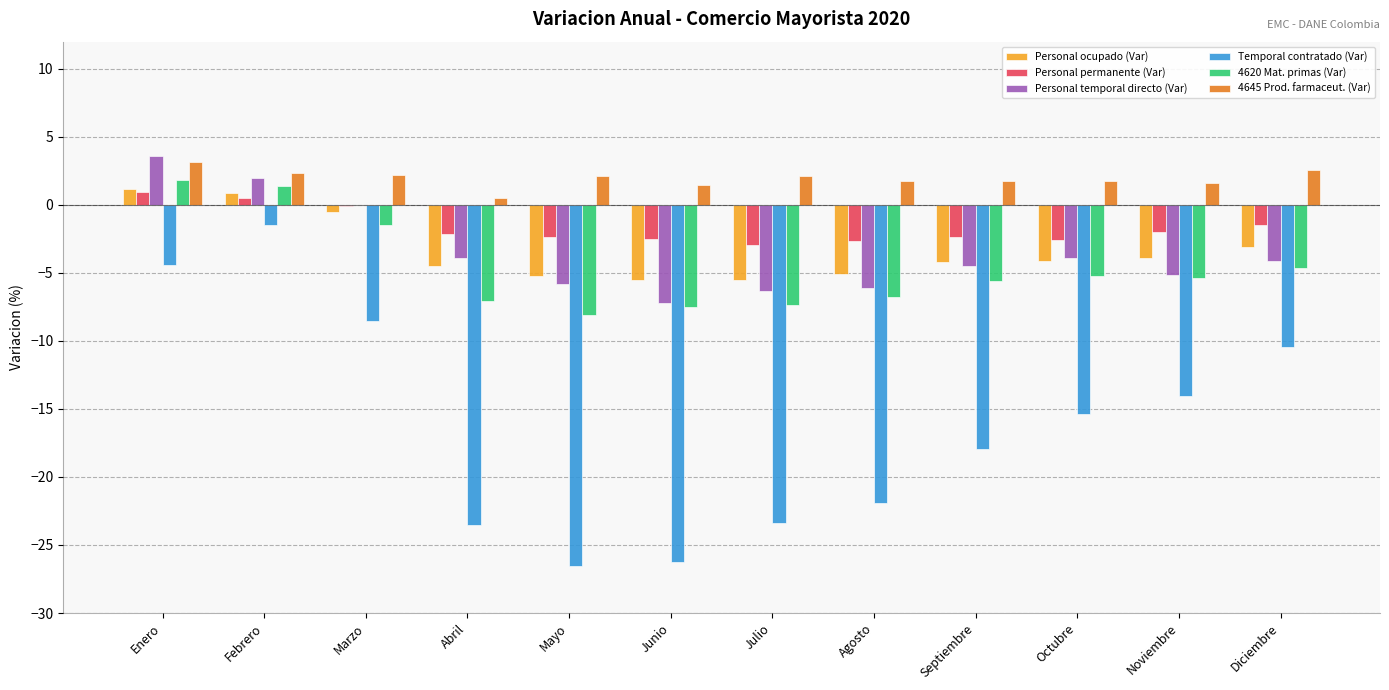

Which category has the highest value in the Temporal contratado (Var) series?

Febrero